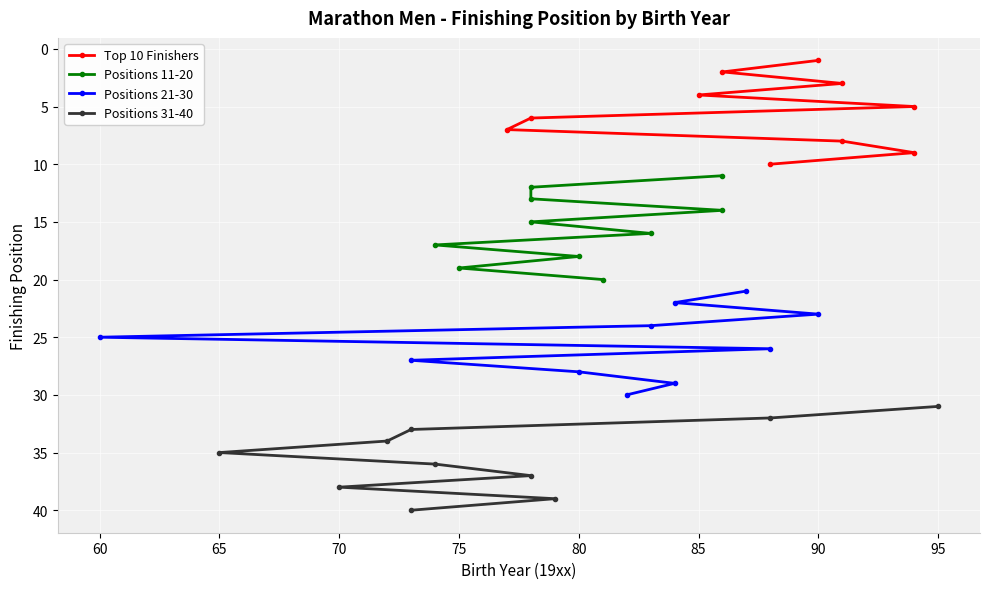

How many lines are shown in the chart?

4